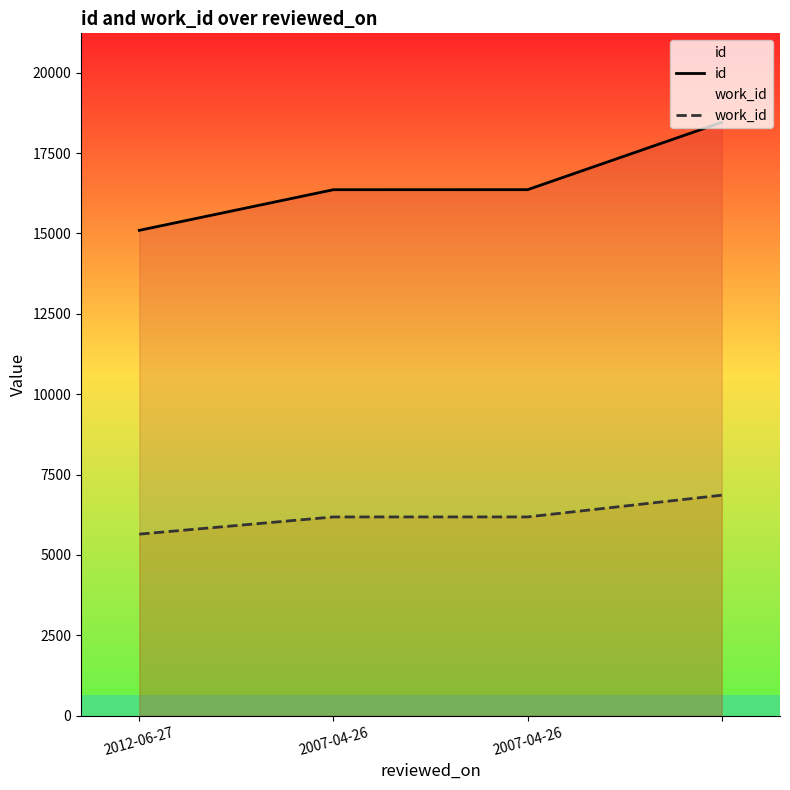

Count the number of data series in this chart.

2